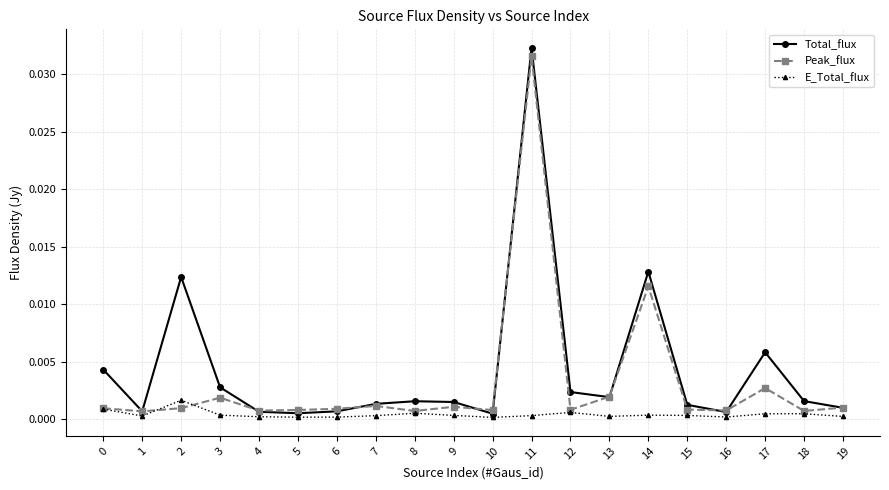

Between 9 and 12, which series saw the biggest shift?

Total_flux